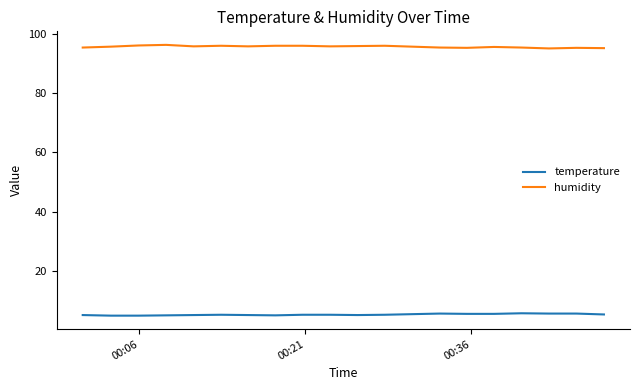

Which series has the largest total across all categories?

humidity